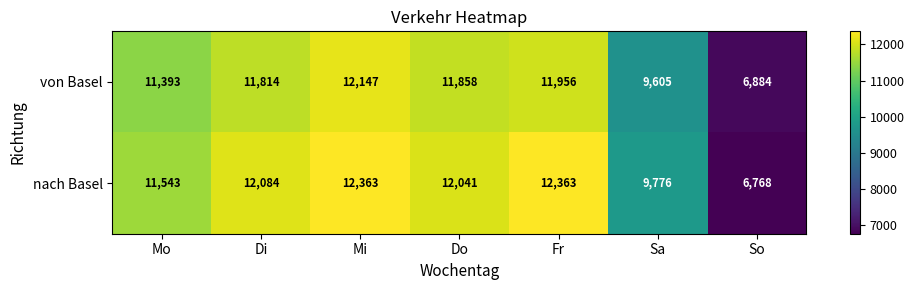

What is the maximum value for nach Basel?

12363